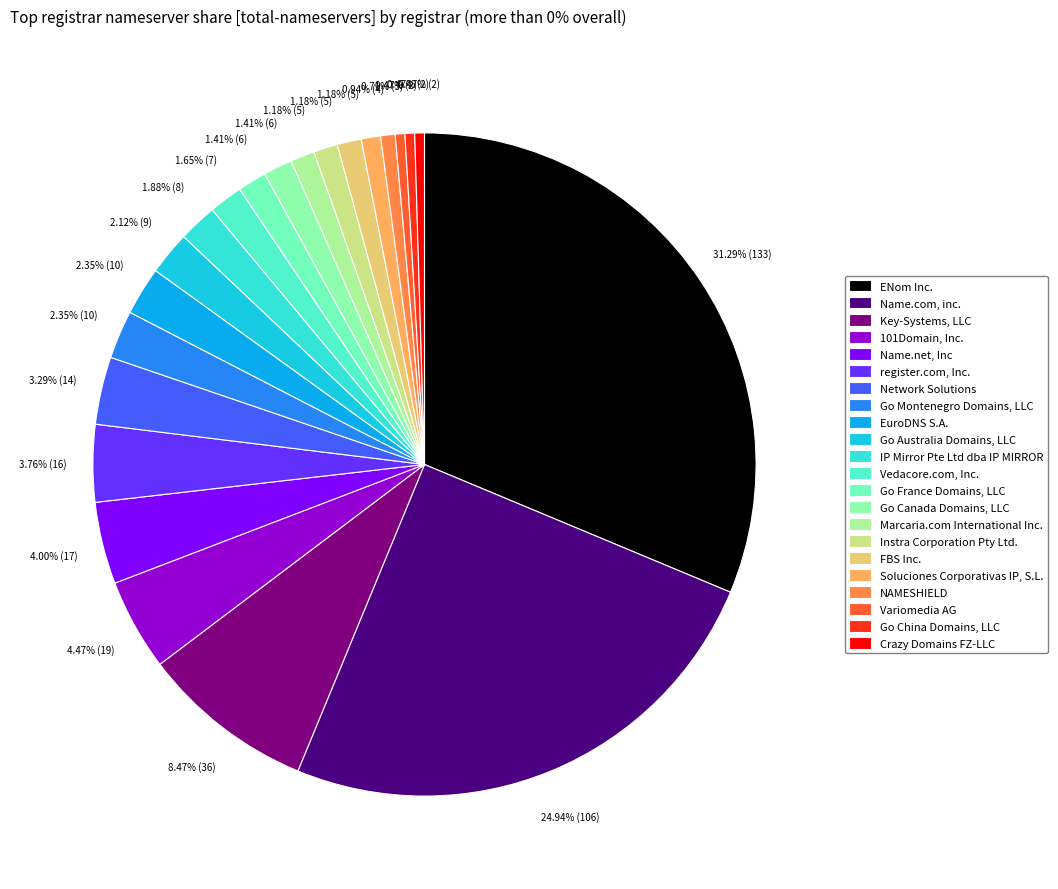

What is the largest slice in the pie chart?

ENom Inc.